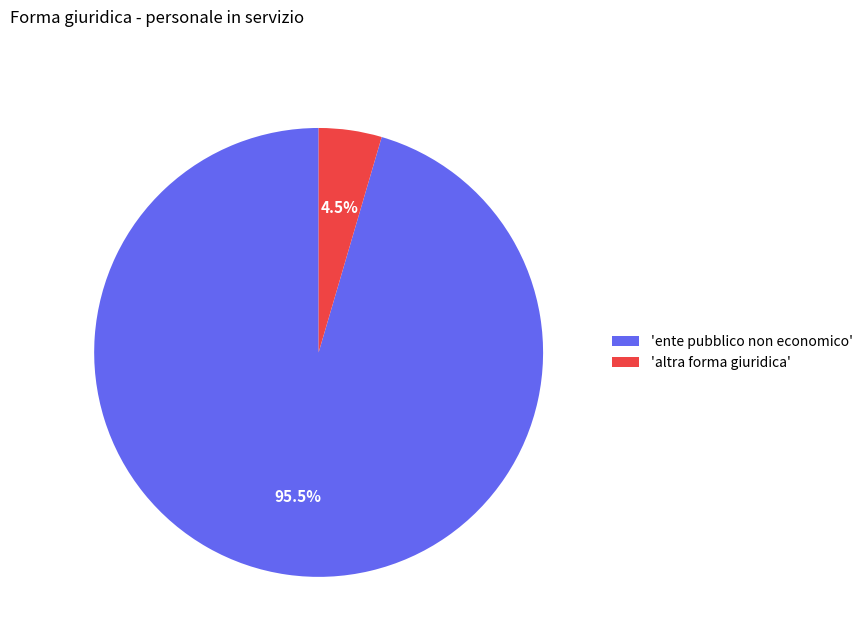

Rank the categories by value from lowest to highest.

'altra forma giuridica', 'ente pubblico non economico'